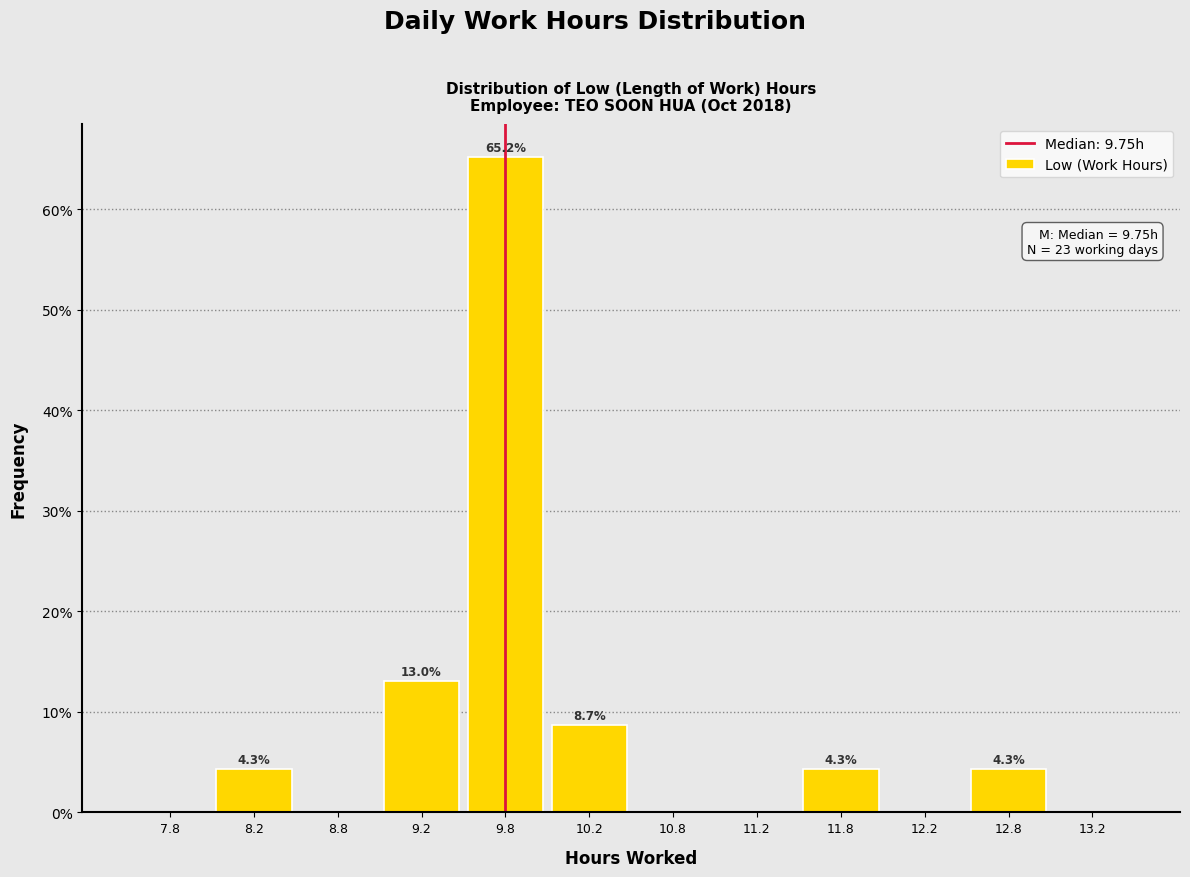

Which range on the x-axis has the tallest bar?

9.5 to 10.0